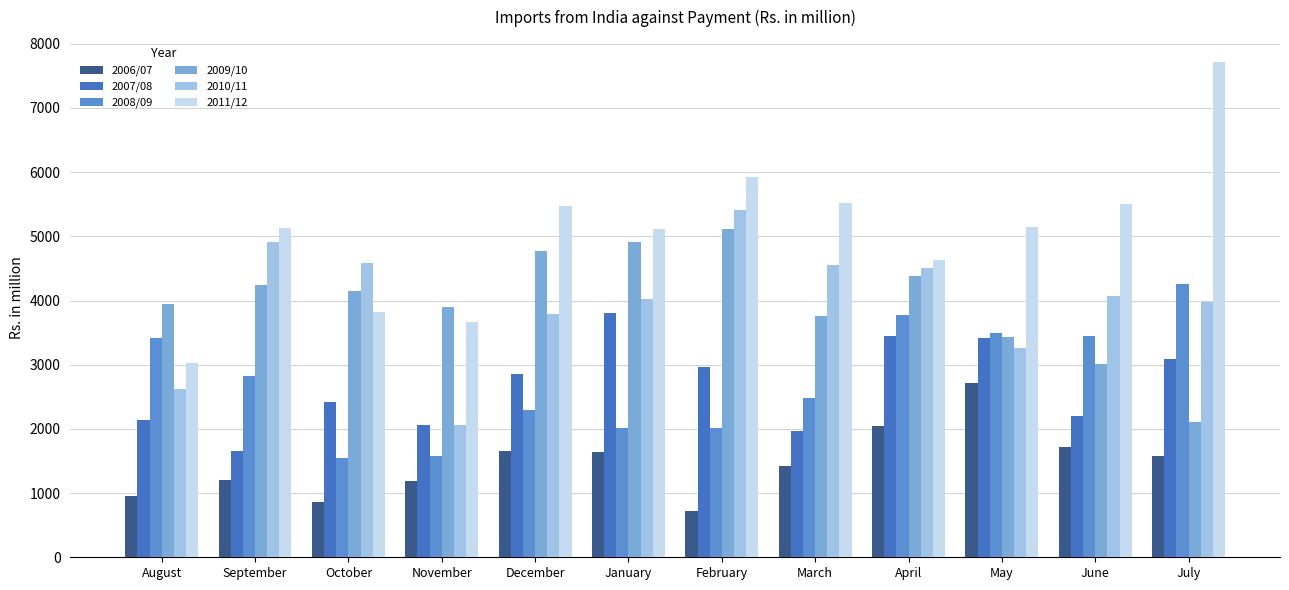

How many distinct data groups are displayed?

6